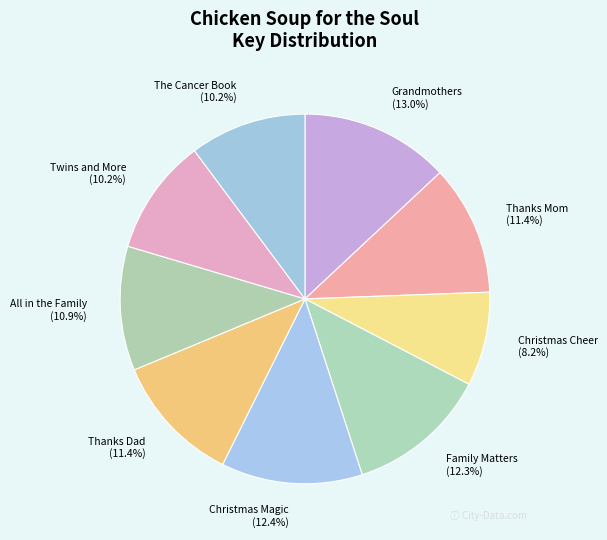

True or false: Family Matters accounts for 12% of the total.

True